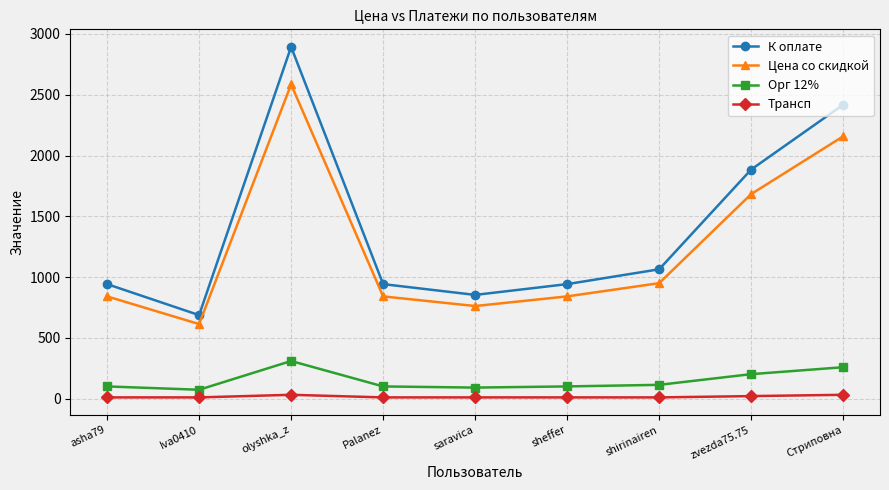

Does the chart display data point markers on the line(s)?

Yes